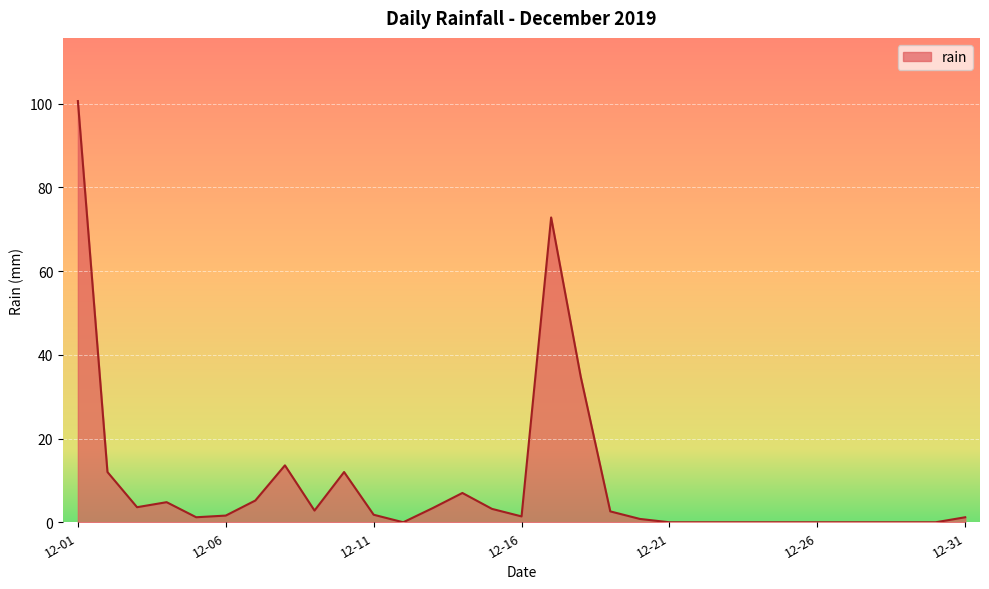

What is the greatest value displayed?

100.6